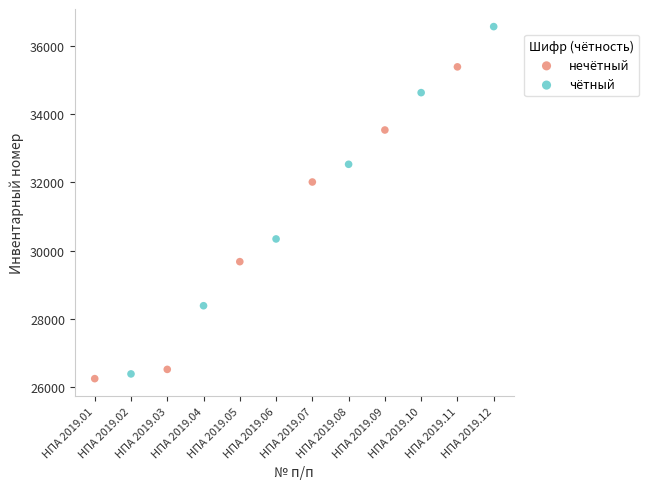

Which series contains the highest Y value?

чётный